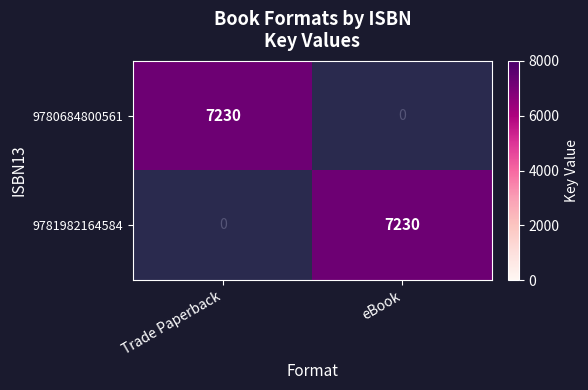

What is the total value across all series at Trade Paperback?

7230